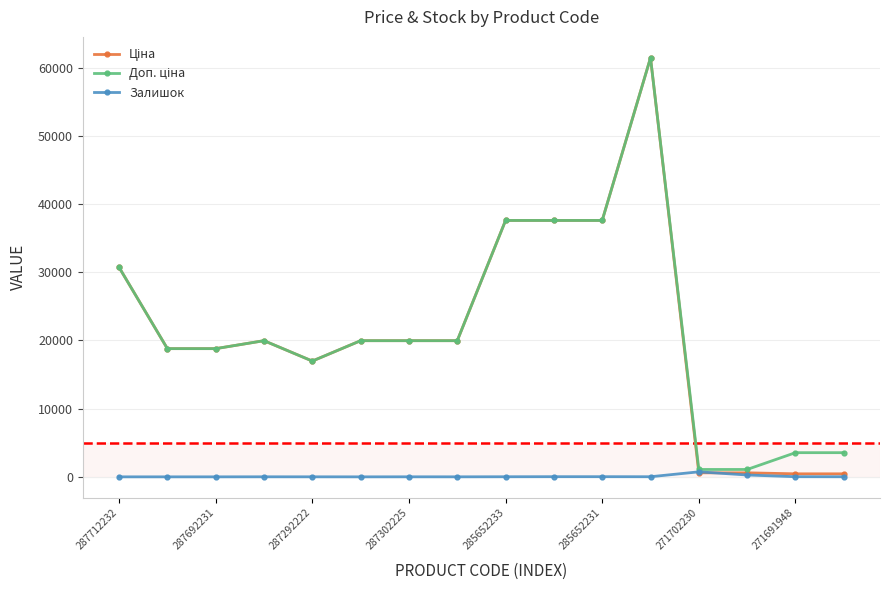

How many series are shown in this chart?

3